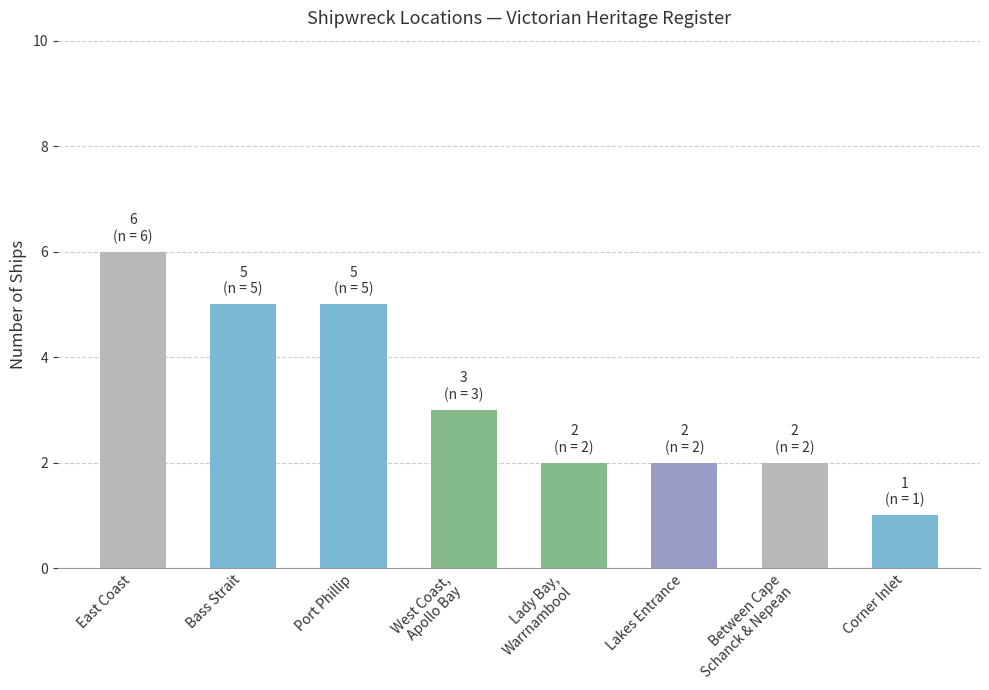

True or false: the data shows 2 at Lakes Entrance.

True